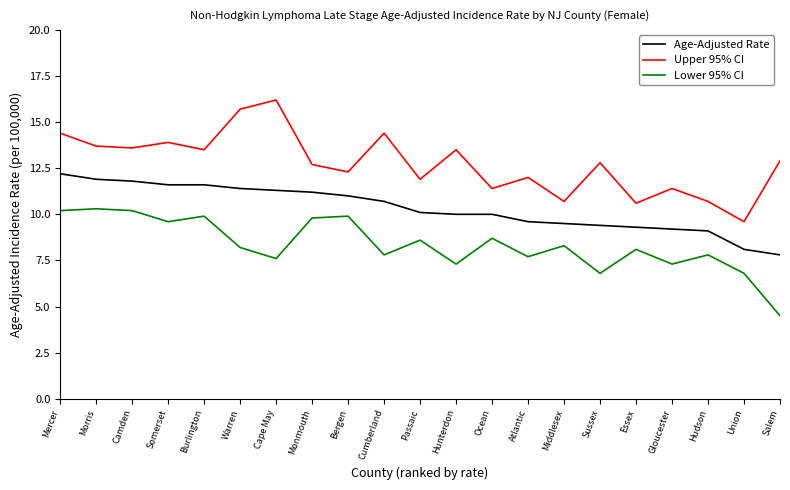

List the series in order of their peak value, lowest first.

Lower 95% CI, Age-Adjusted Rate, Upper 95% CI